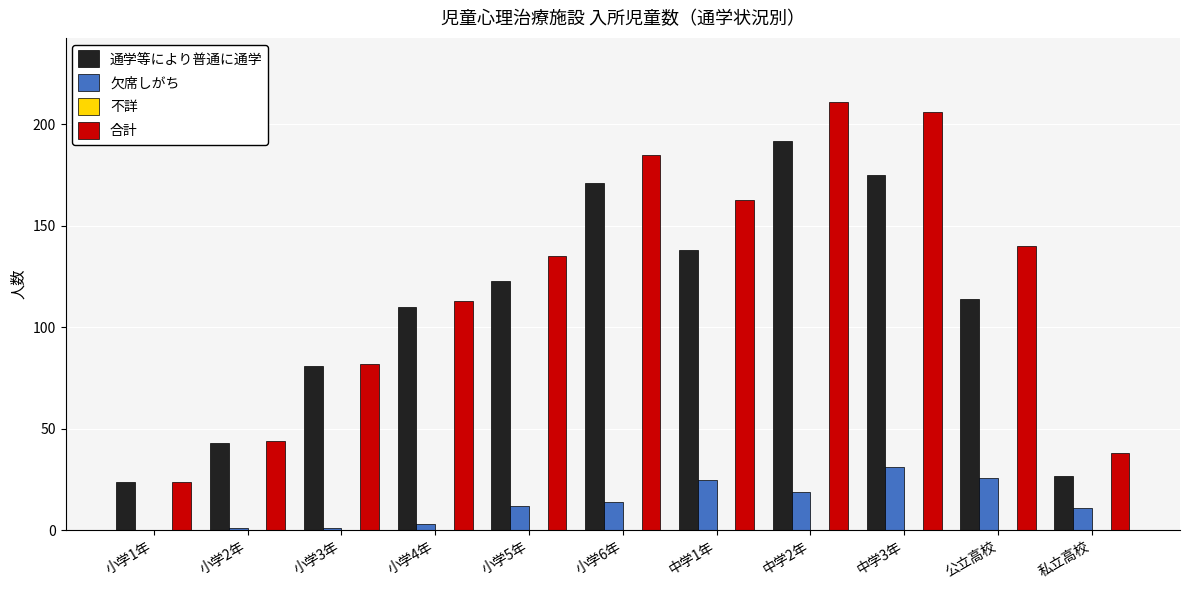

Which series has the largest total across all categories?

合計